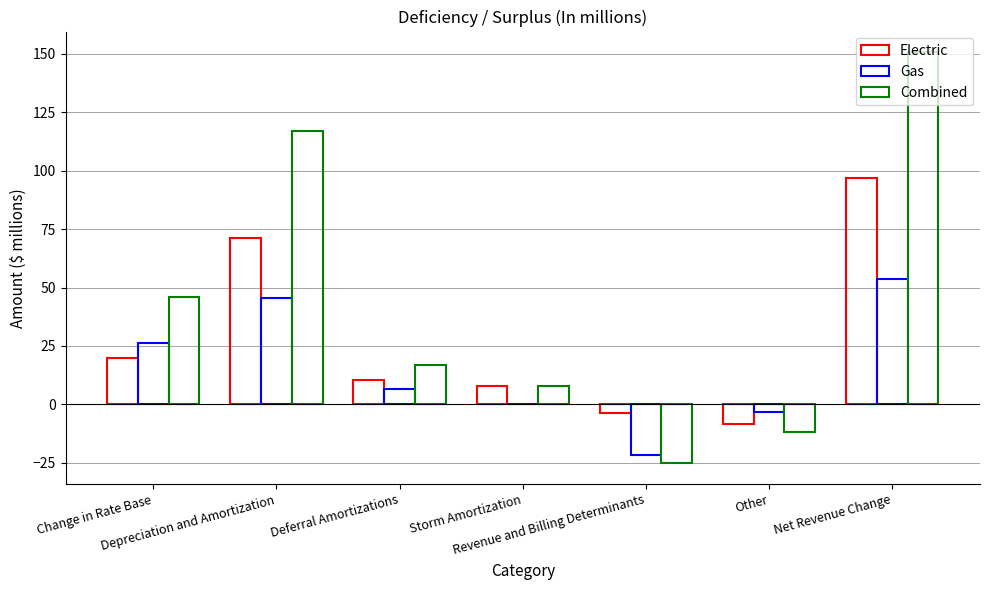

At which category is the sum across all series the highest?

Net Revenue Change